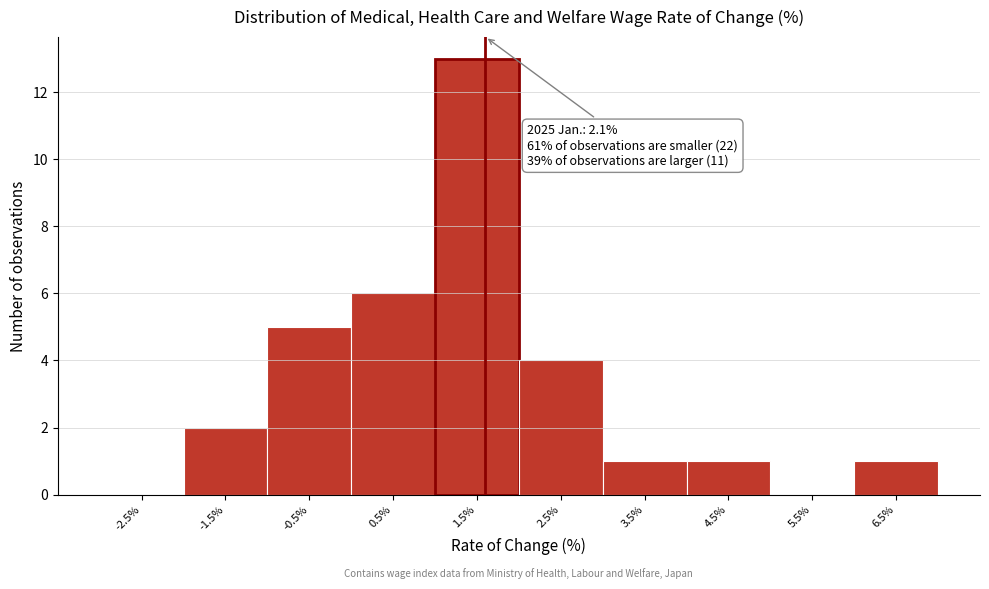

Reading left to right, what are all the values shown in this chart?

-2.5%=0	-1.5%=2	-0.5%=5	0.5%=6	1.5%=13	2.5%=4	3.5%=1	4.5%=1	5.5%=0	6.5%=1